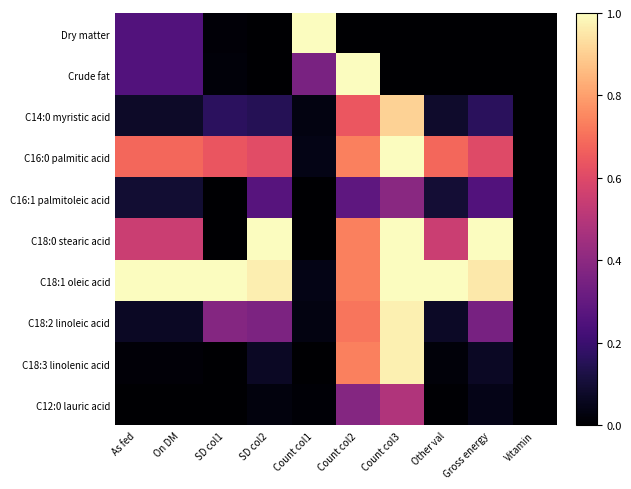

What is the difference between the highest and lowest values at On DM?

1.0